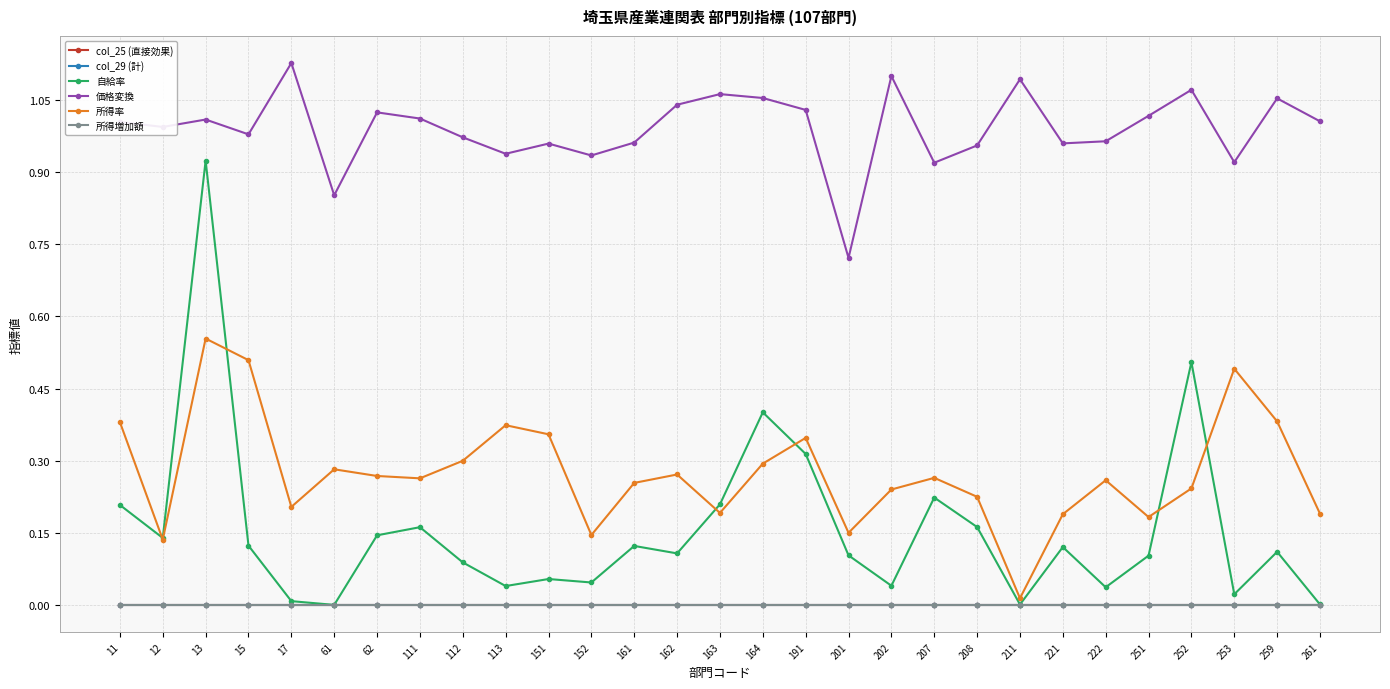

What is the spread (max minus min) of values at 191?

1.0